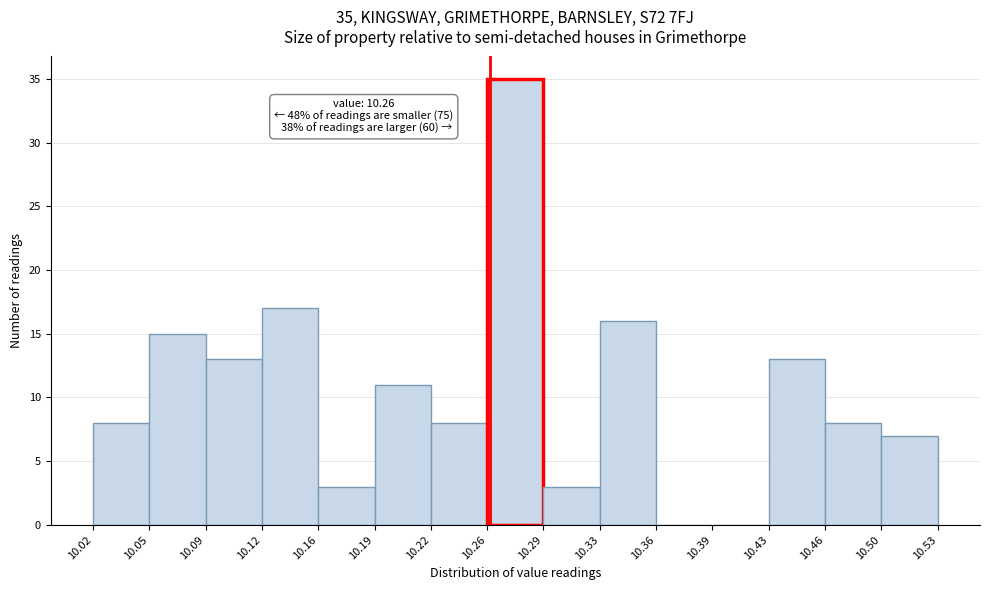

Which range on the x-axis has the tallest bar?

10.26 to 10.29